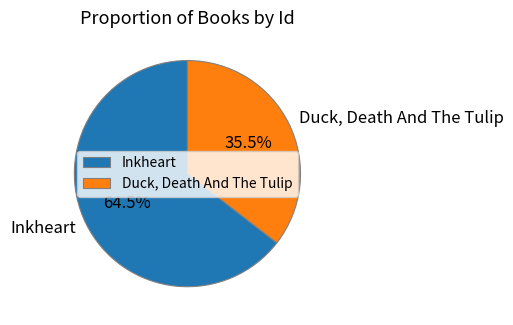

Approximately how many times larger is the value at Inkheart compared to Duck, Death And The Tulip?

1.8